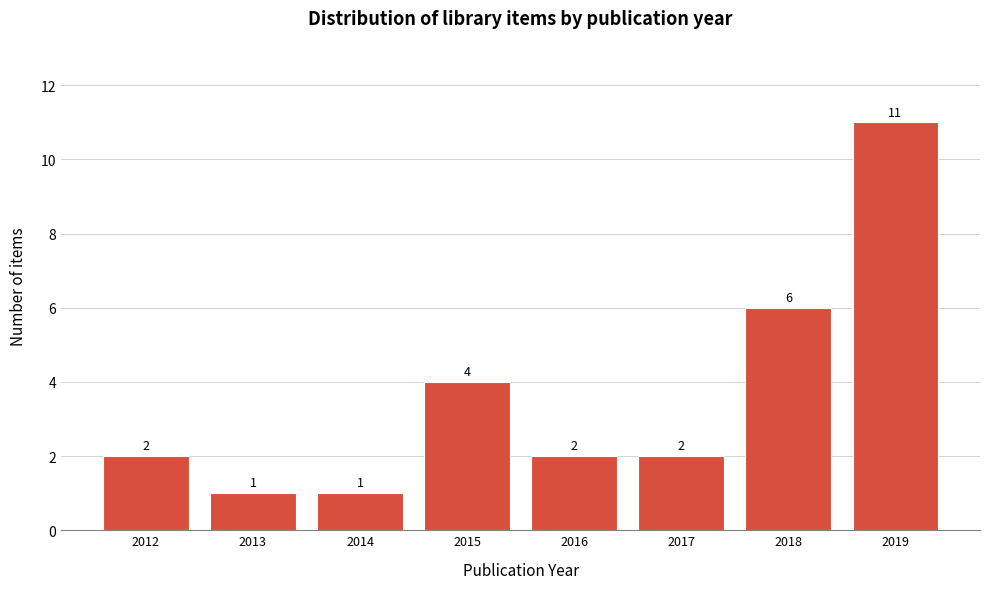

Reading left to right, transcribe all the data shown in this chart.

2	1	1	4	2	2	6	11